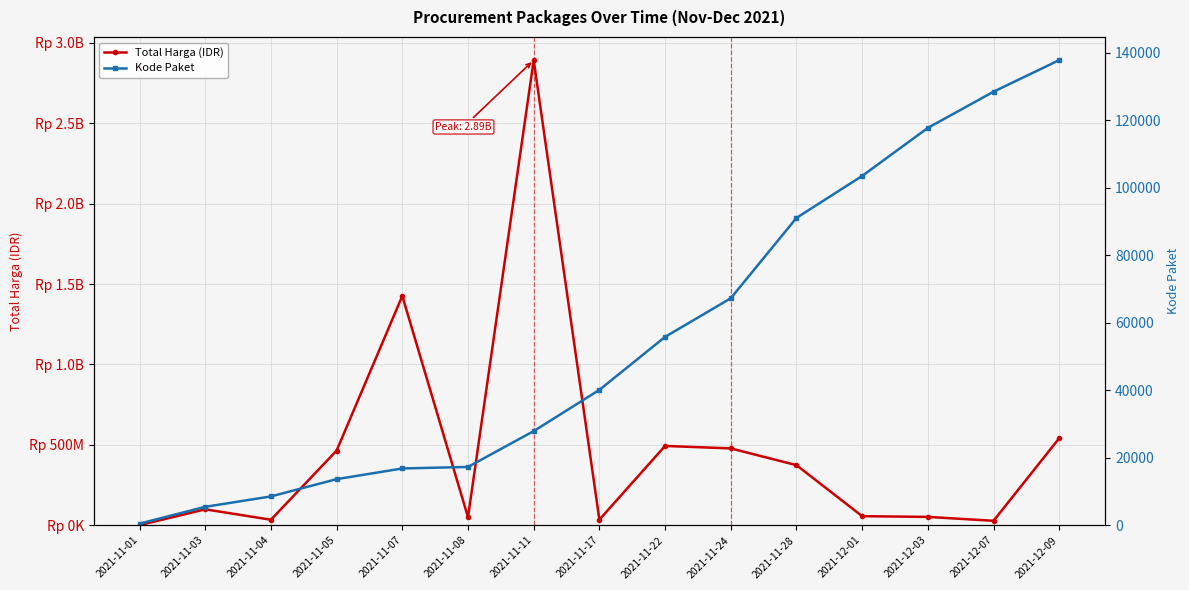

What is the label of the 4th point from the left?

2021-11-05